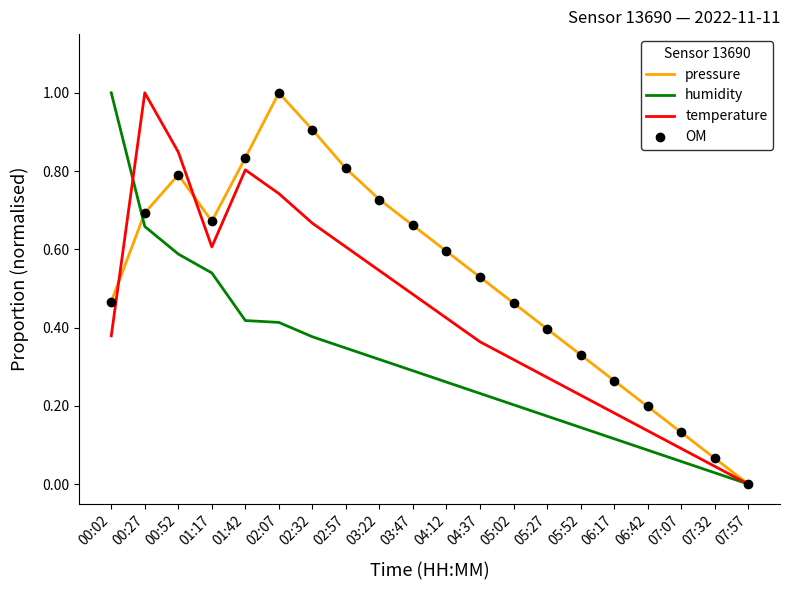

List the labels in order of humidity value, largest first.

00:02, 00:27, 00:52, 01:17, 01:42, 02:07, 02:32, 02:57, 03:22, 03:47, 04:12, 04:37, 05:02, 05:27, 05:52, 06:17, 06:42, 07:07, 07:32, 07:57